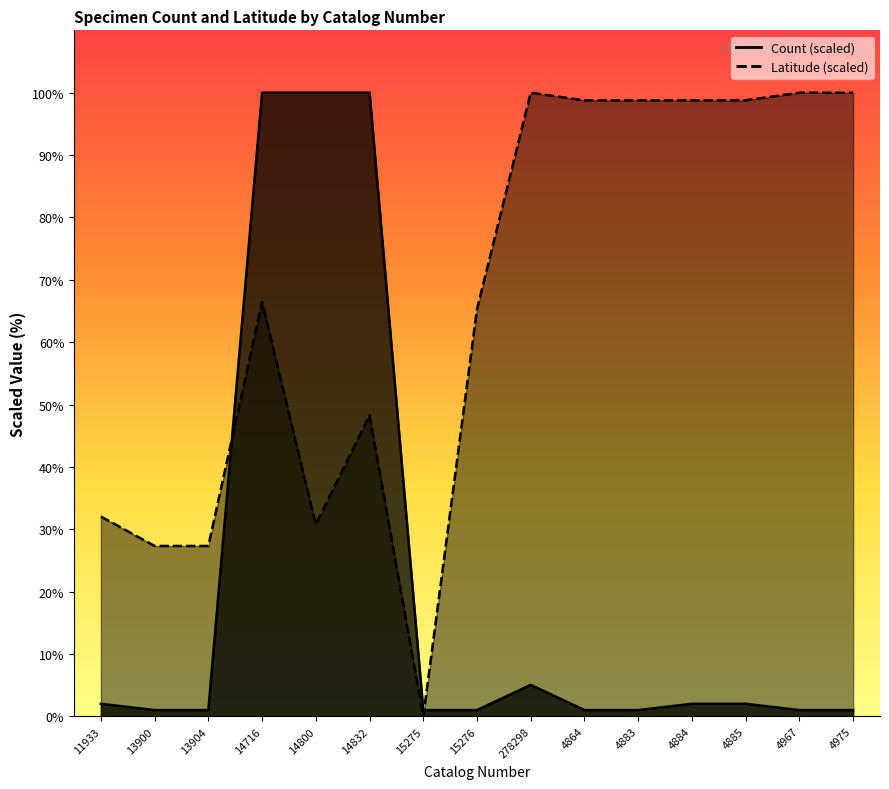

True or false: Latitude and Count cross at least once.

True